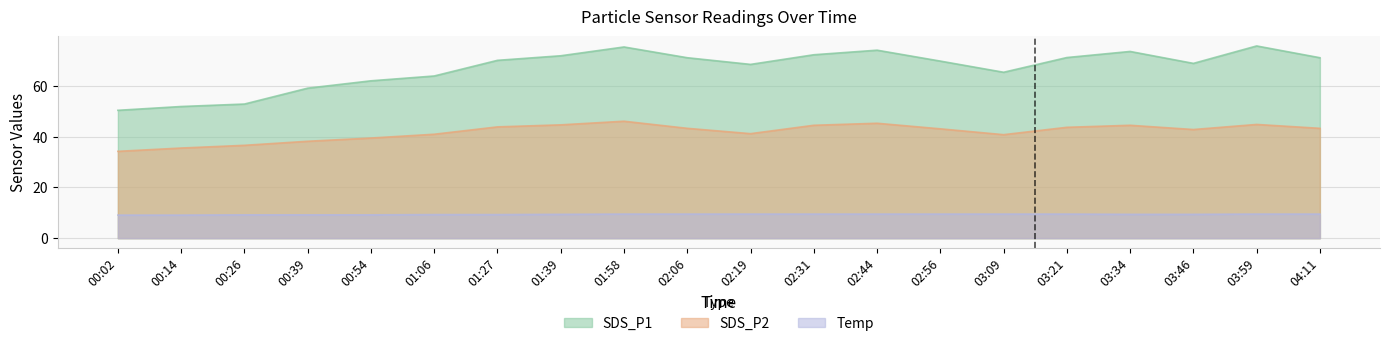

What is the label of the 6th point from the left?

01:06